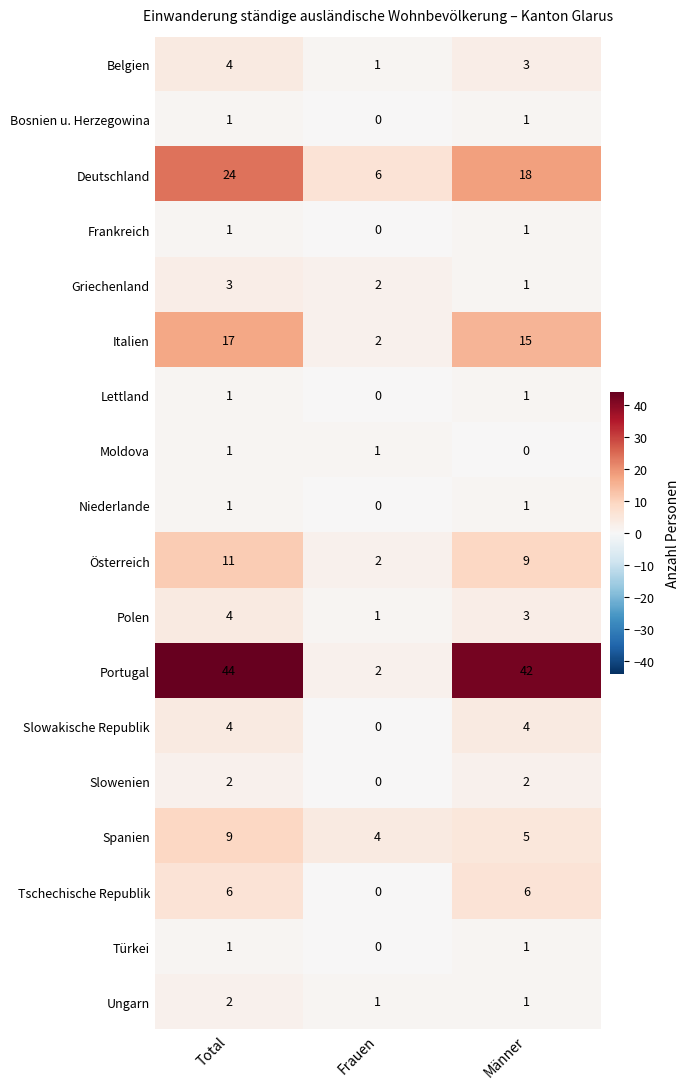

Which series has the largest total across all categories?

Portugal